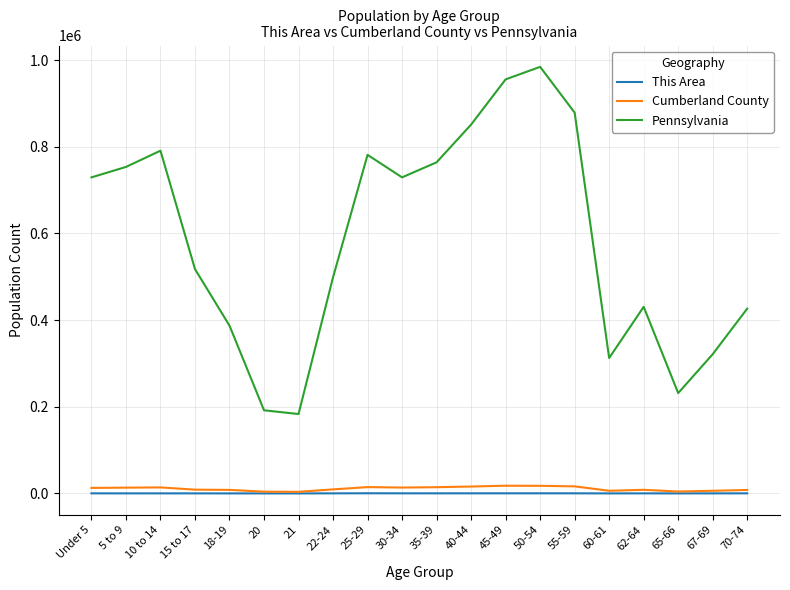

Which series changed the most between 30-34 and 67-69?

Pennsylvania